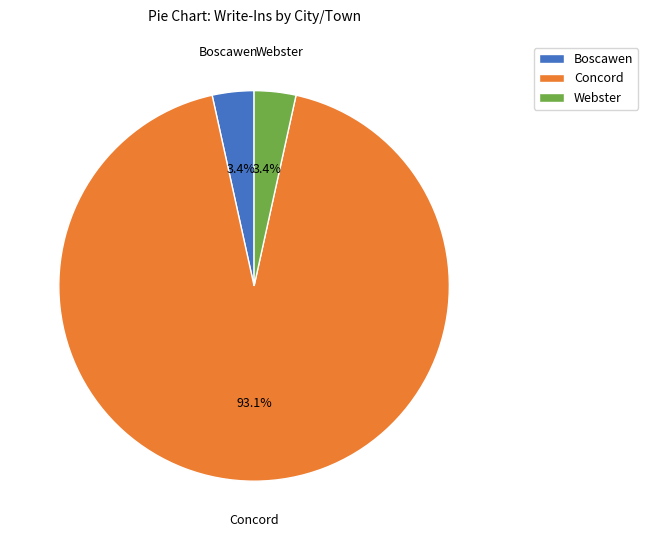

Between Boscawen and Concord, which is larger?

Concord